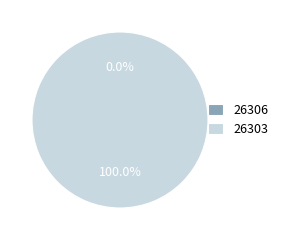

Rank the categories by value from highest to lowest.

26303, 26306